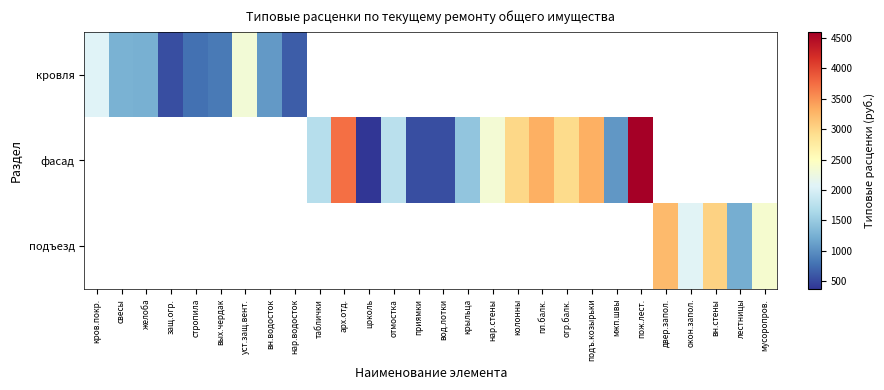

The value of кровля at вн.водосток is 1397.3. True or false?

False